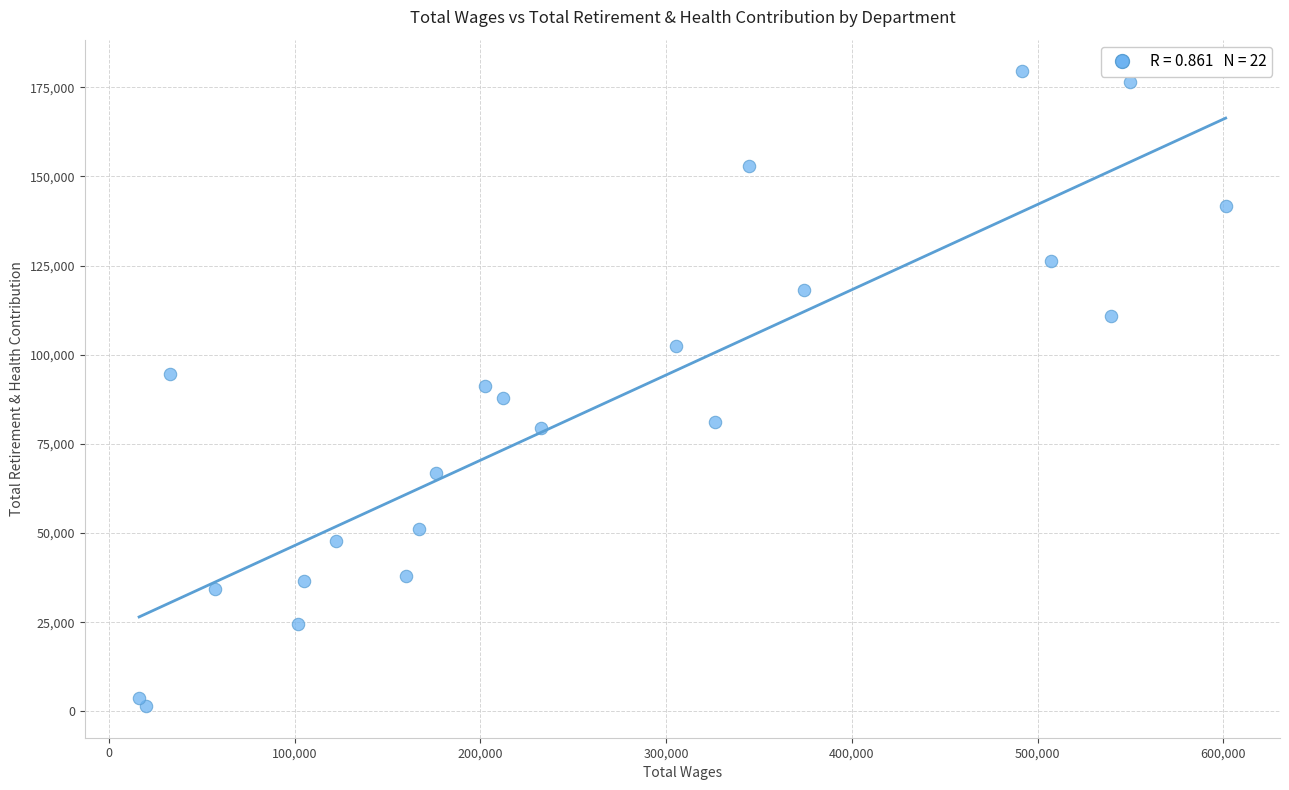

What is the range of X values (max minus min)?

585039